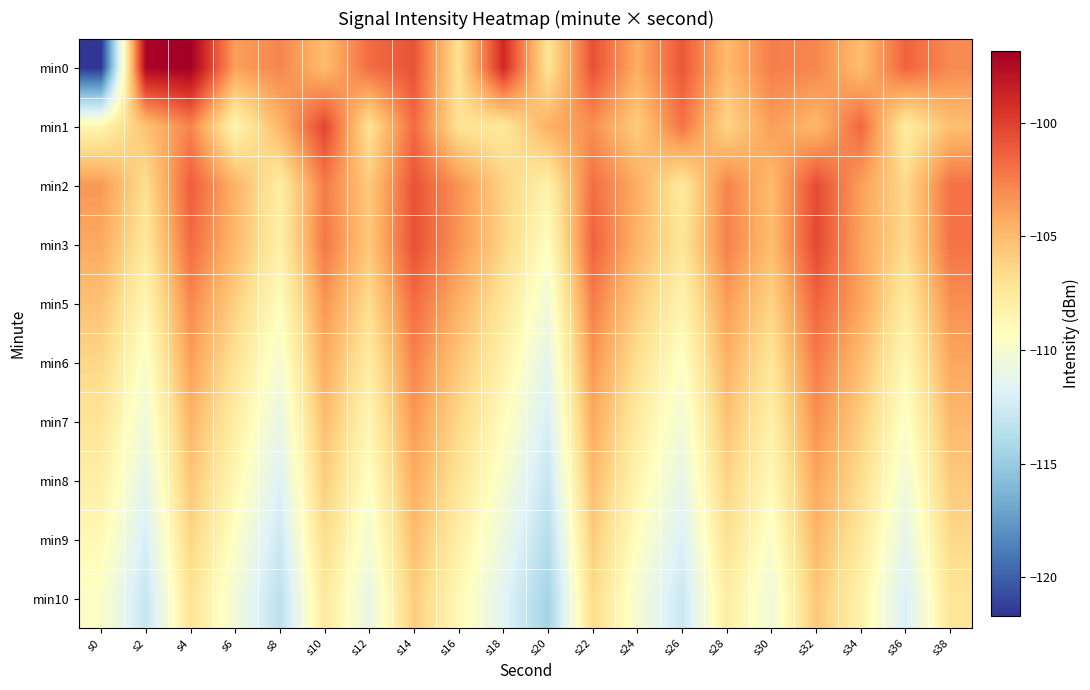

Which series has the widest spread of values?

min0